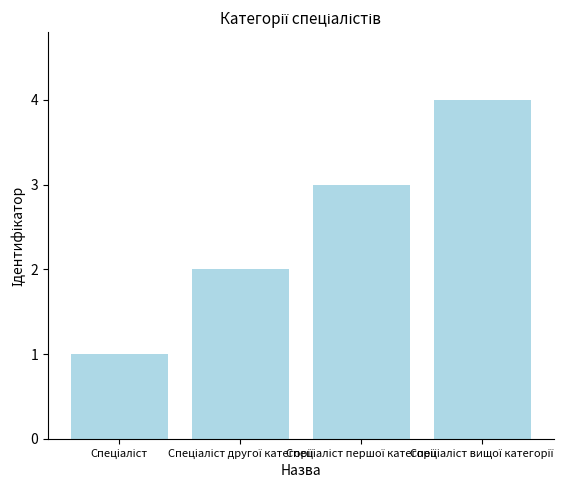

How many bars are there in total?

4